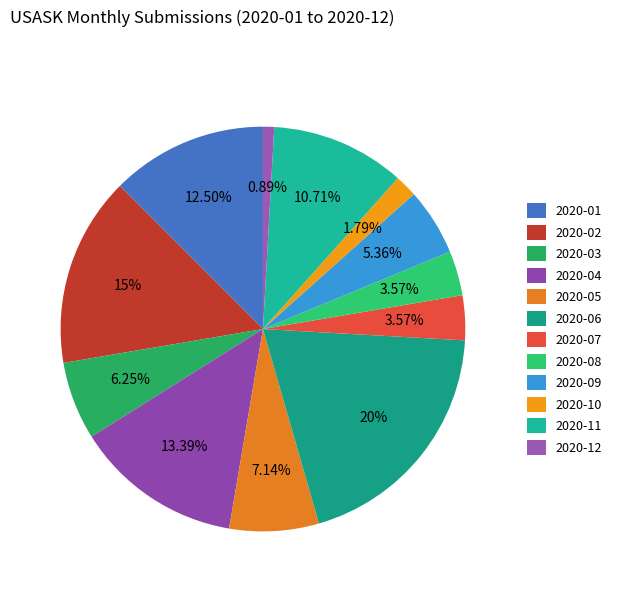

To the nearest percent, what portion does 2020-02 represent?

15%